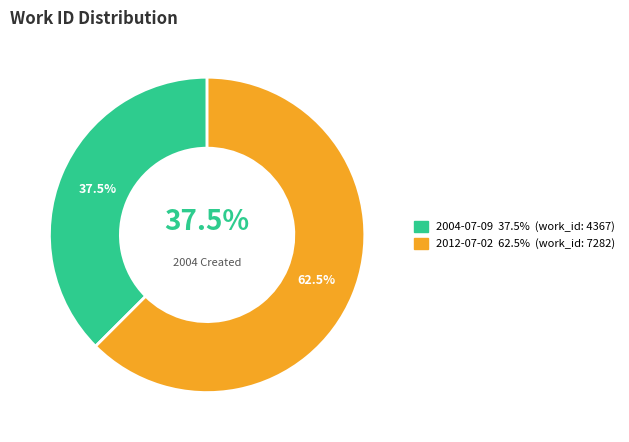

To the nearest percent, what percentage of the pie is 2004-07-09?

37%